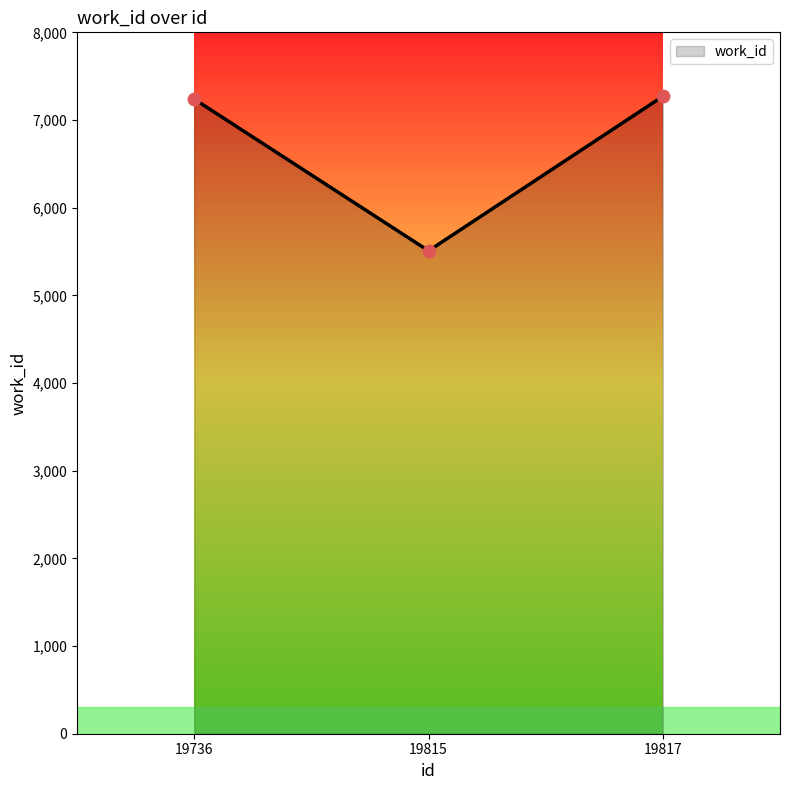

What is the change in value from 19736 to 19815?

-1730